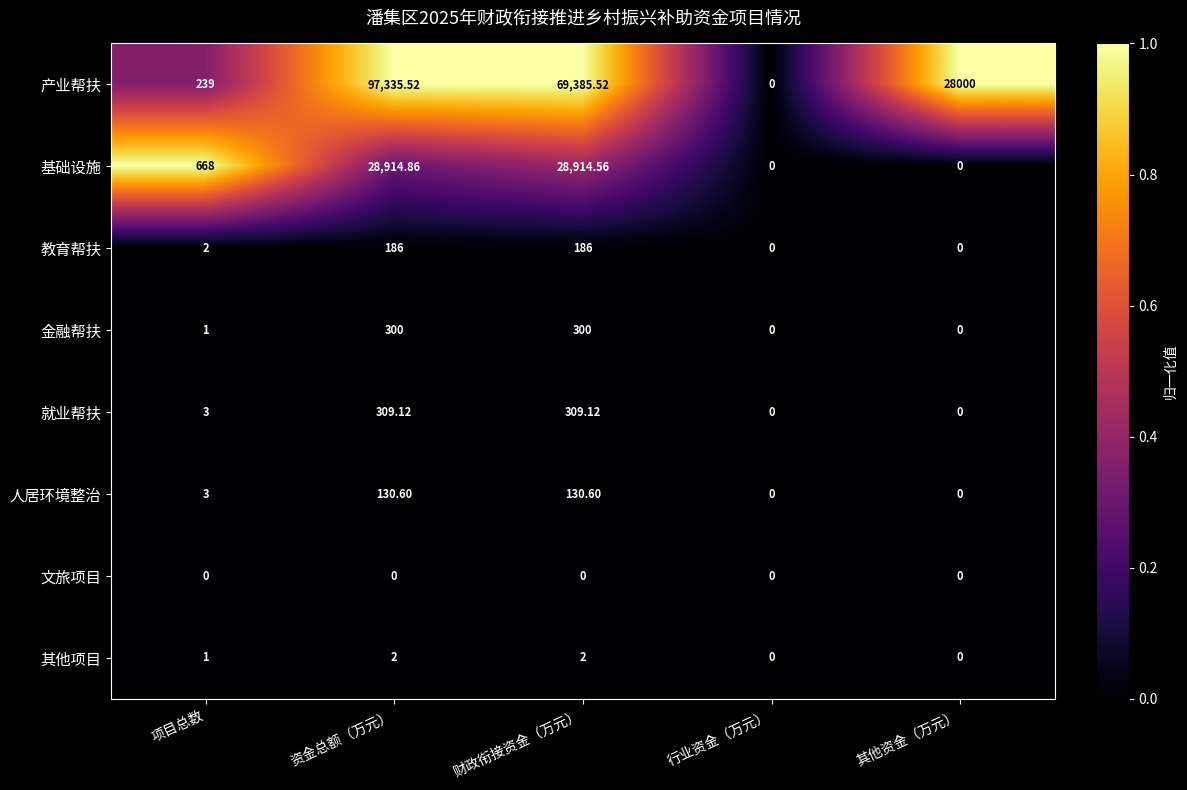

At which label is 教育帮扶 closest to 93?

项目总数